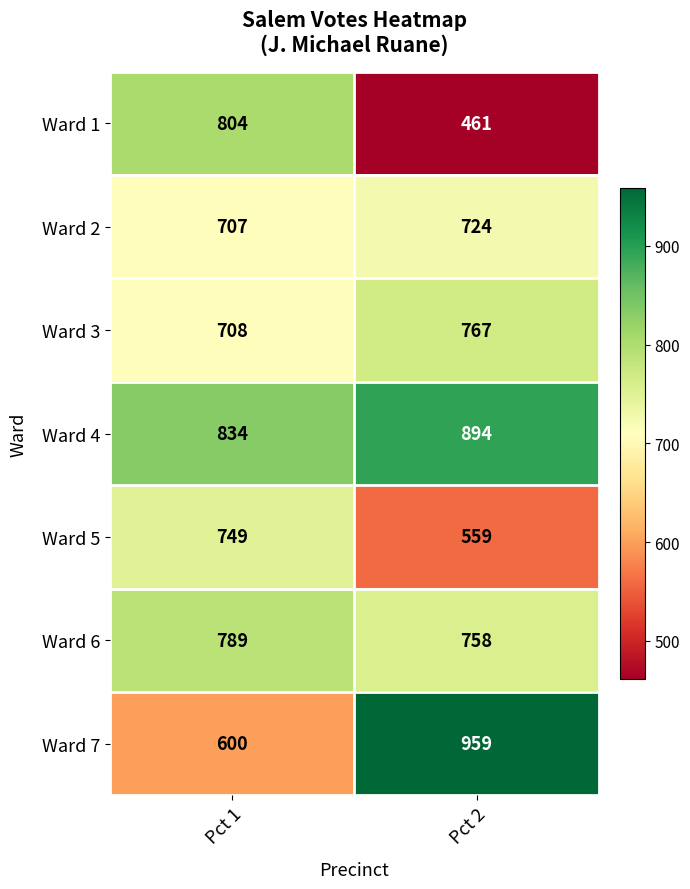

What is the maximum value shown in the chart?

959